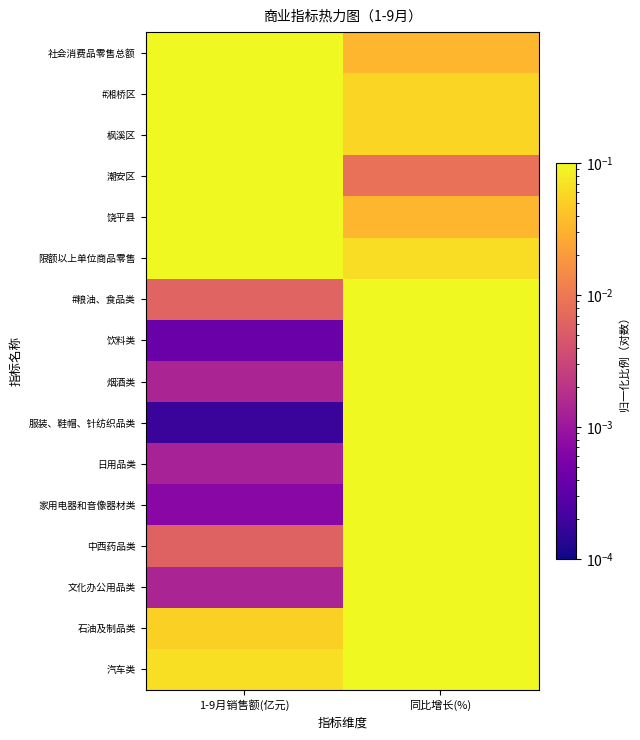

Which series has the largest total across all categories?

社会消费品零售总额